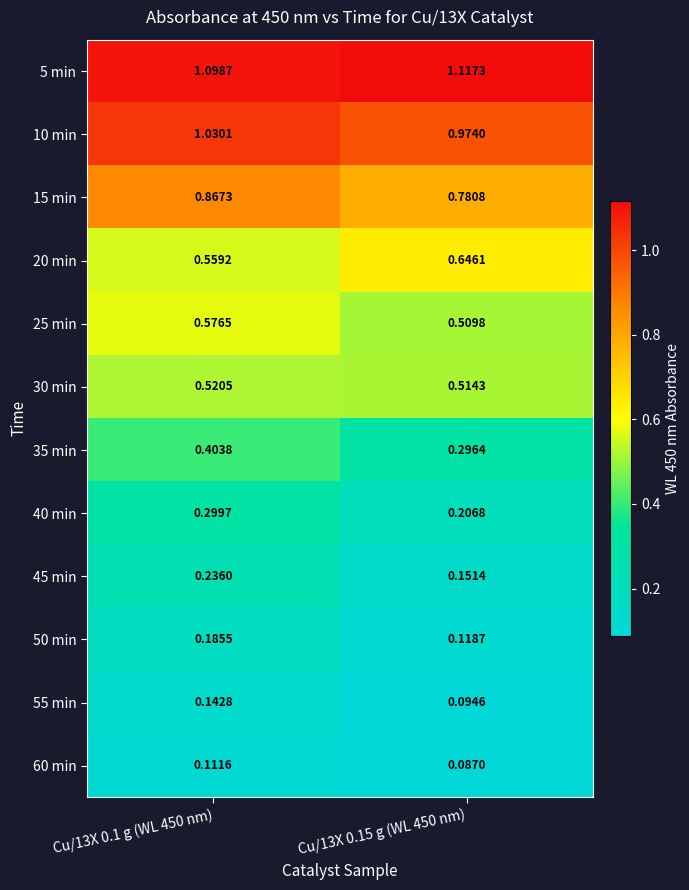

Is the value of 35 min at Cu/13X 0.15 g (WL 450 nm) greater than the value of 40 min at Cu/13X 0.15 g (WL 450 nm)?

Yes